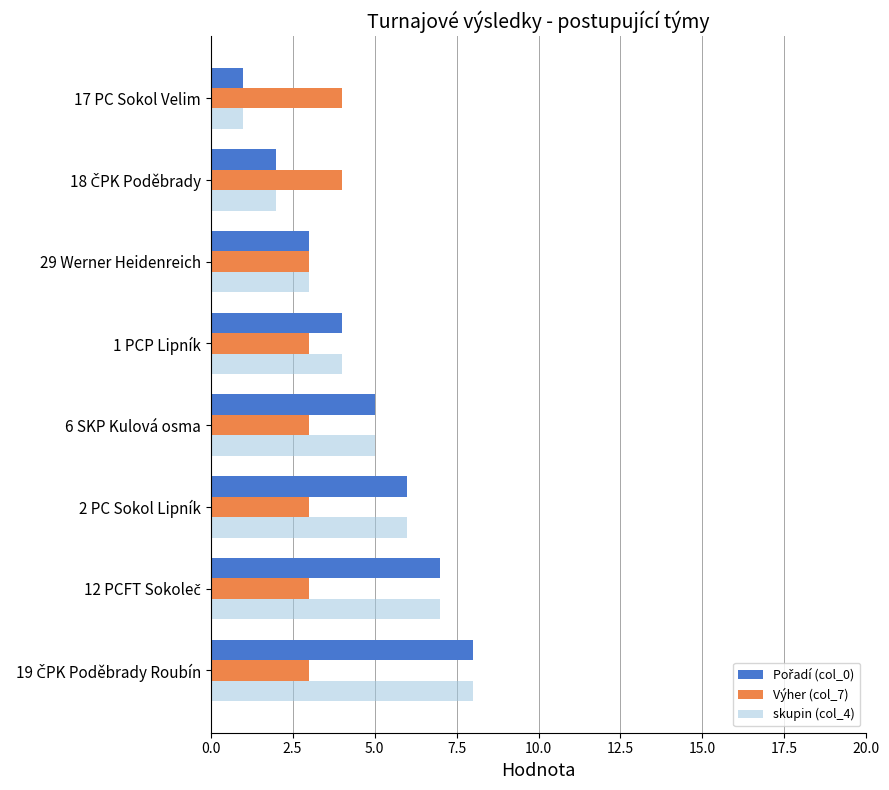

True or false: Výher (col_7) has a value of 1 at 6 SKP Kulová osma.

False